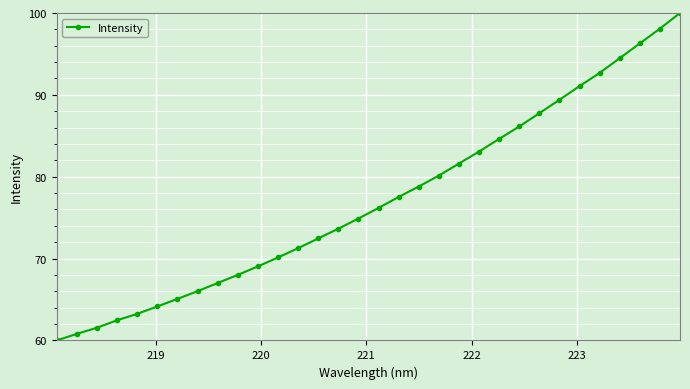

True or false: the data has more than 0 interior local peaks.

False